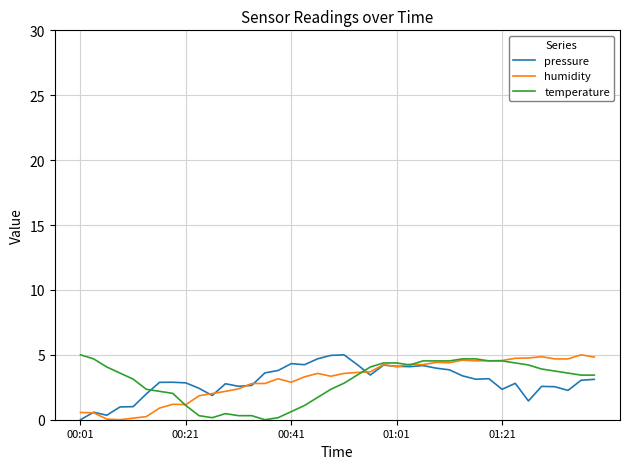

What is the maximum value shown in the chart?

5.0